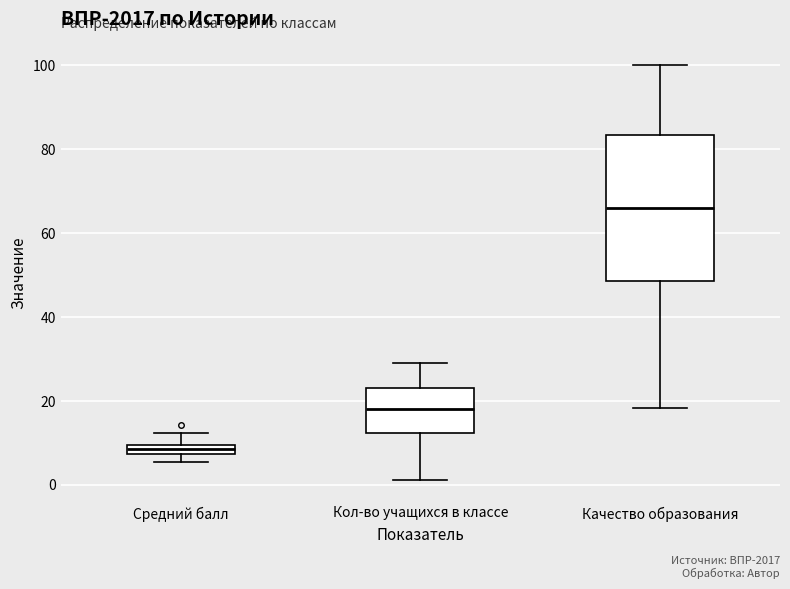

Where is the lower edge of the box for Качество образования on the y-axis? The values are not printed on the chart, so give them approximately, as read against the axis.

48